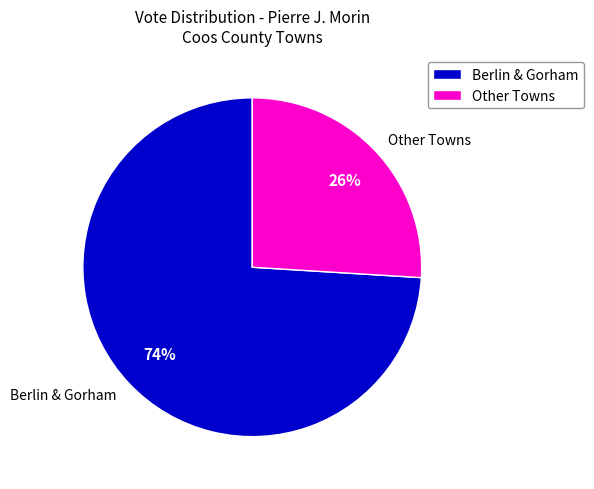

To the nearest percent, what is the average slice percentage?

50%